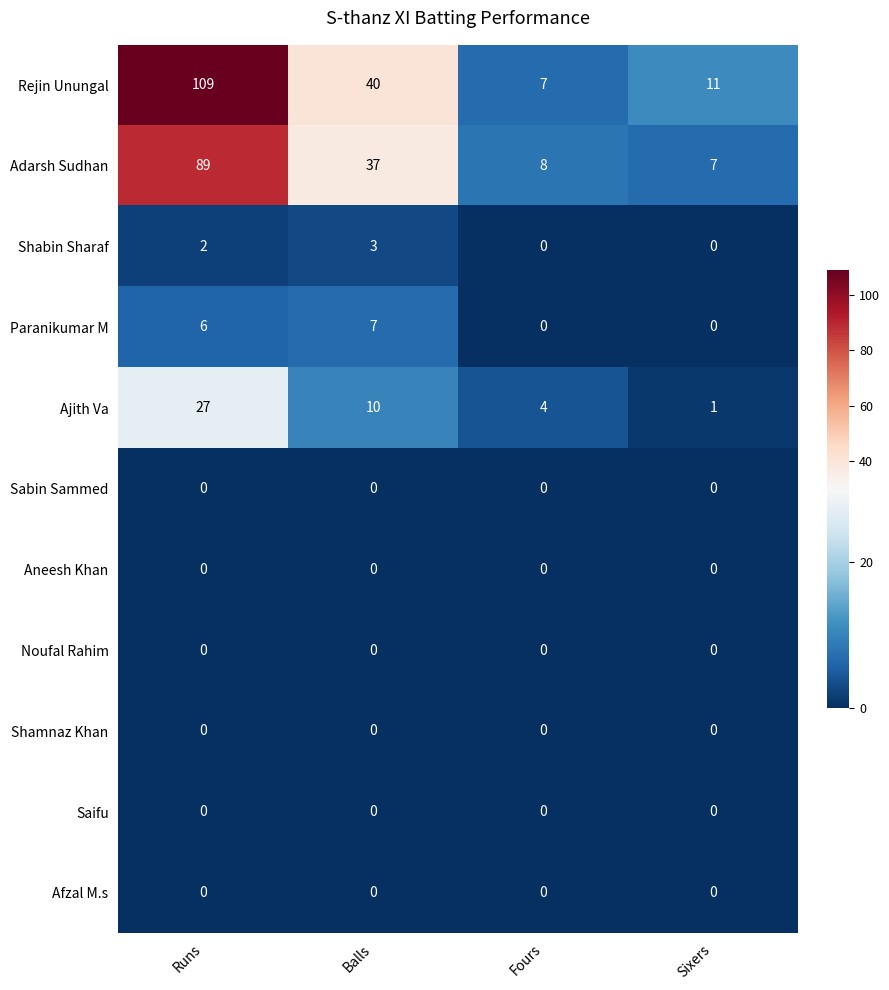

Is it true that Saifu equals 0 at Fours?

True